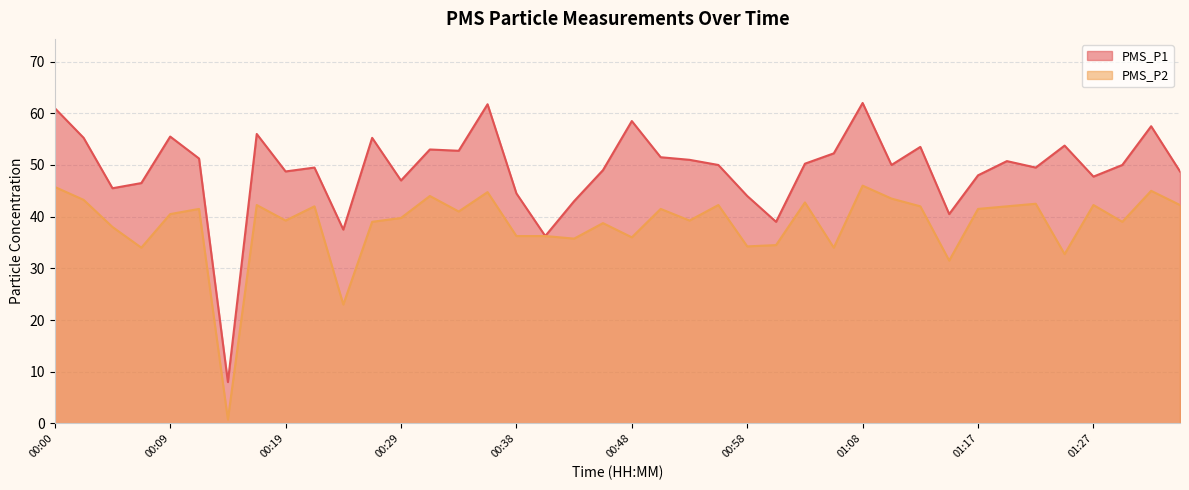

Reading left to right, extract all data points from this chart.

PMS_P1: 00:00=61.0	00:02=55.2	00:04=45.5	00:07=46.5	00:09=55.5	00:12=51.2	00:14=8.0	00:17=56.0	00:19=48.8	00:21=49.5	00:24=37.5	00:26=55.2	00:29=47.0	00:31=53.0	00:34=52.8	00:36=61.8	00:38=44.5	00:41=36.2	00:43=43.0	00:46=49.0	00:48=58.5	00:51=51.5	00:53=51.0	00:55=50.0	00:58=44.0	01:00=39.0	01:03=50.2	01:05=52.2	01:08=62.0	01:10=50.0	01:12=53.5	01:15=40.5	01:17=48.0	01:20=50.8	01:22=49.5	01:24=53.8	01:27=47.8	01:29=50.0	01:32=57.5	01:34=48.8
PMS_P2: 00:00=45.8	00:02=43.2	00:04=38.0	00:07=34.0	00:09=40.5	00:12=41.5	00:14=0.8	00:17=42.2	00:19=39.2	00:21=42.0	00:24=23.0	00:26=39.0	00:29=39.8	00:31=44.0	00:34=41.0	00:36=44.8	00:38=36.2	00:41=36.2	00:43=35.8	00:46=38.8	00:48=36.0	00:51=41.5	00:53=39.2	00:55=42.2	00:58=34.2	01:00=34.5	01:03=42.8	01:05=34.0	01:08=46.0	01:10=43.5	01:12=42.0	01:15=31.5	01:17=41.5	01:20=42.0	01:22=42.5	01:24=32.8	01:27=42.2	01:29=39.0	01:32=45.0	01:34=42.2